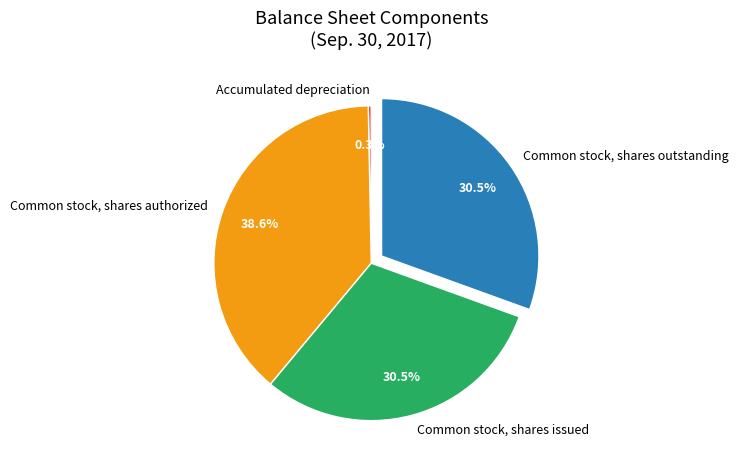

Count the number of slices in the pie.

4